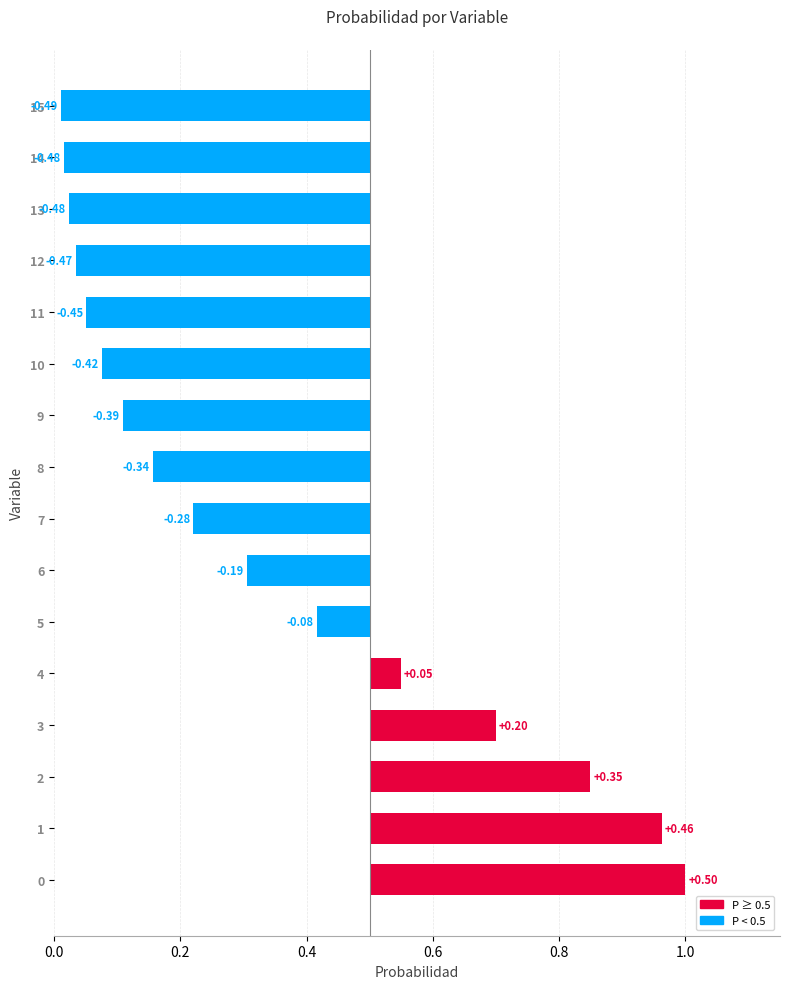

How many bars are there in total?

16